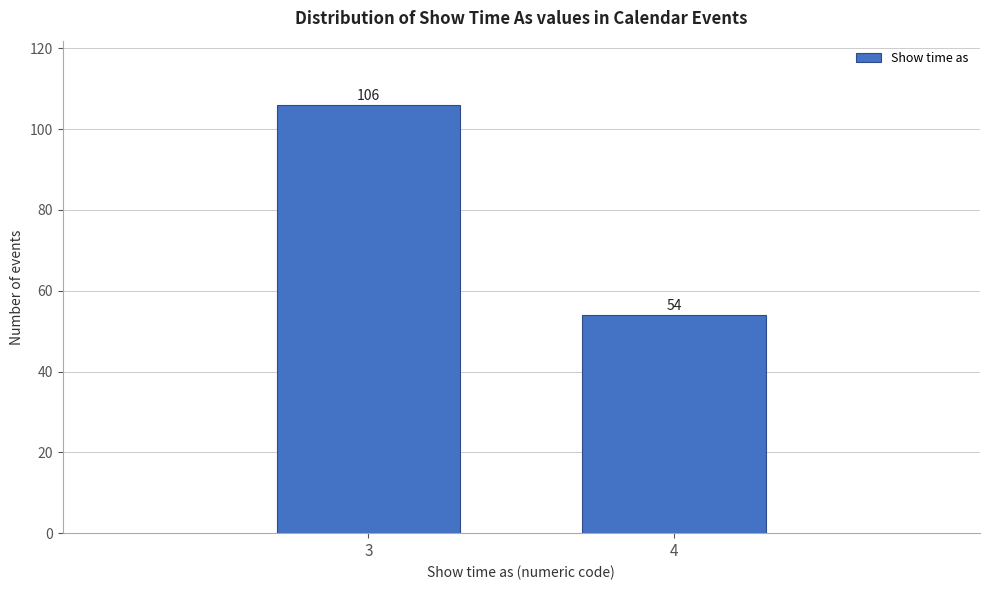

Reading right to left, transcribe all the data shown in this chart.

54	106